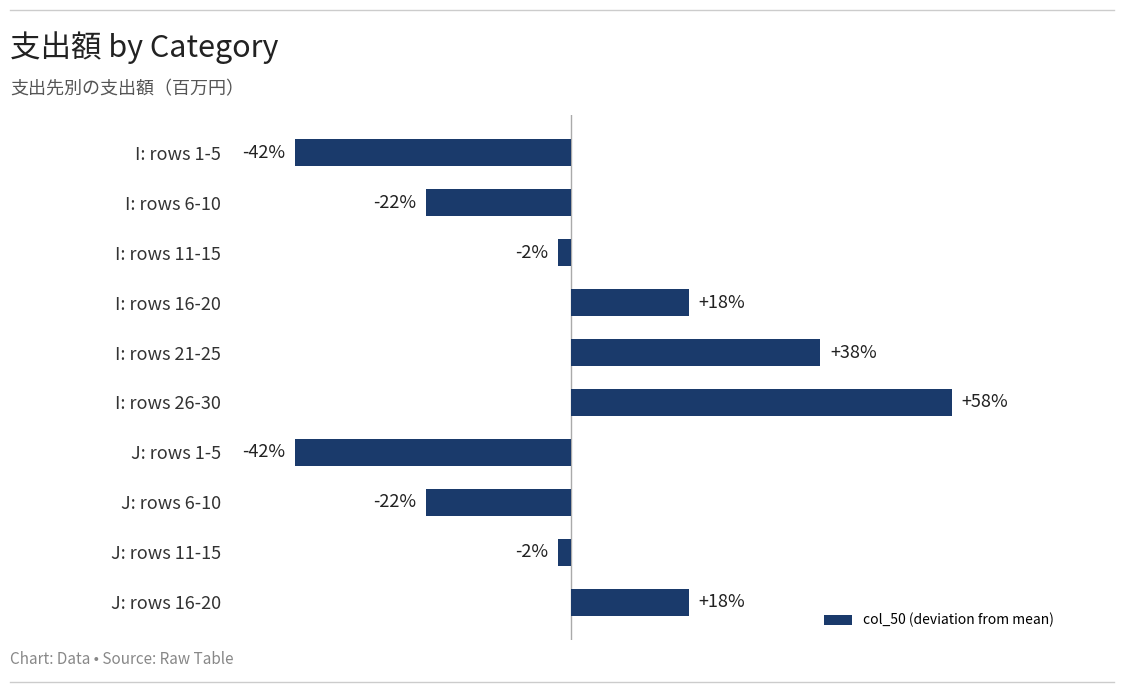

At which category does the chart reach its peak across all series?

I: rows 26-30